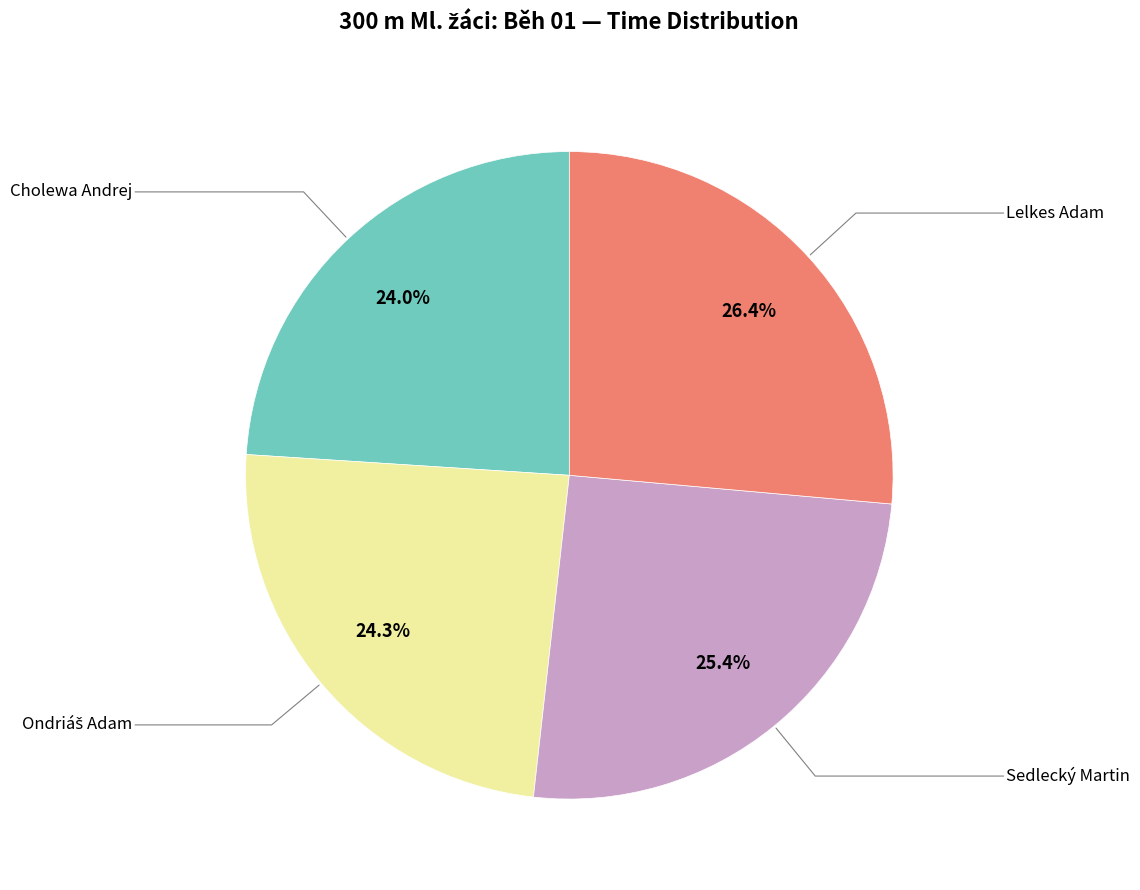

How many segments does this pie chart have?

4